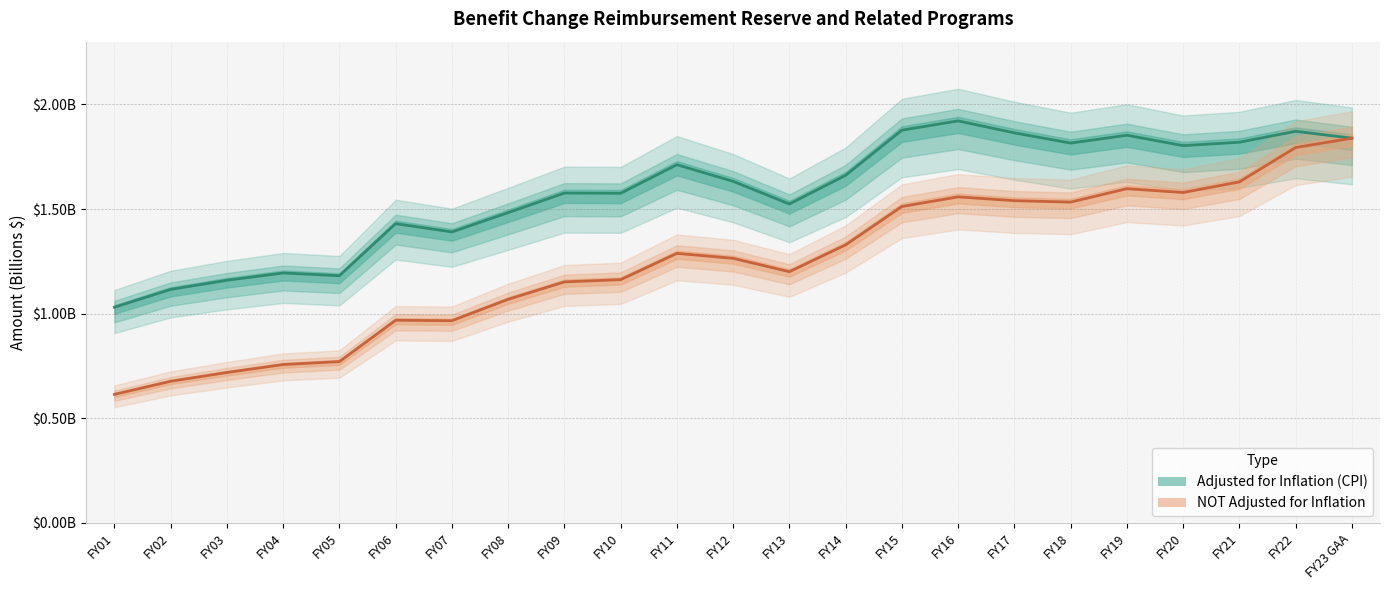

What is the label of the 5th point from the left?

FY05